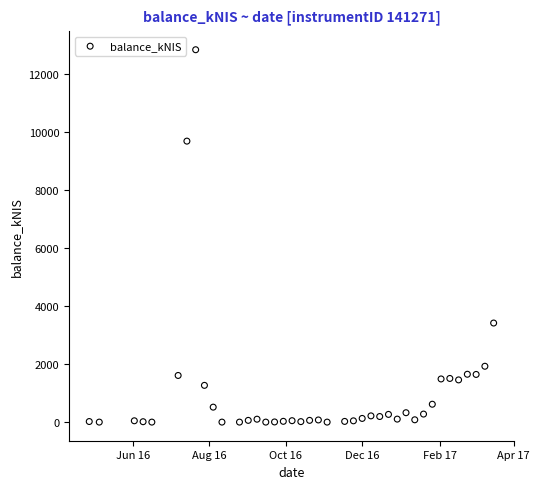

What Y value in the scatter plot is closest to 6414?

3413.1